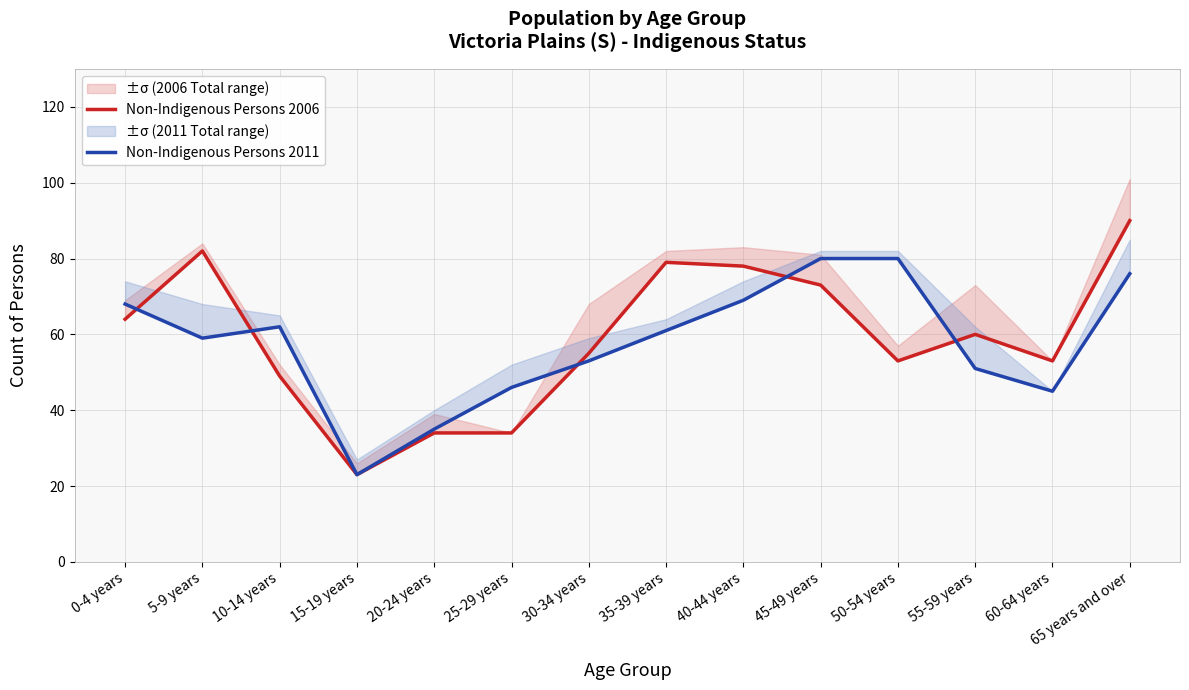

Where is the first local maximum for Non-Indigenous Persons 2006?

5-9 years